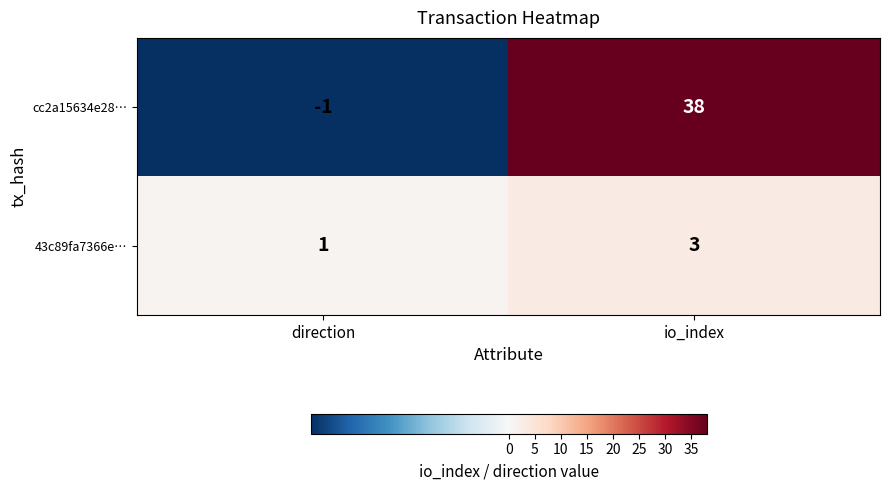

What is the sum of all cc2a15634e28… values?

37